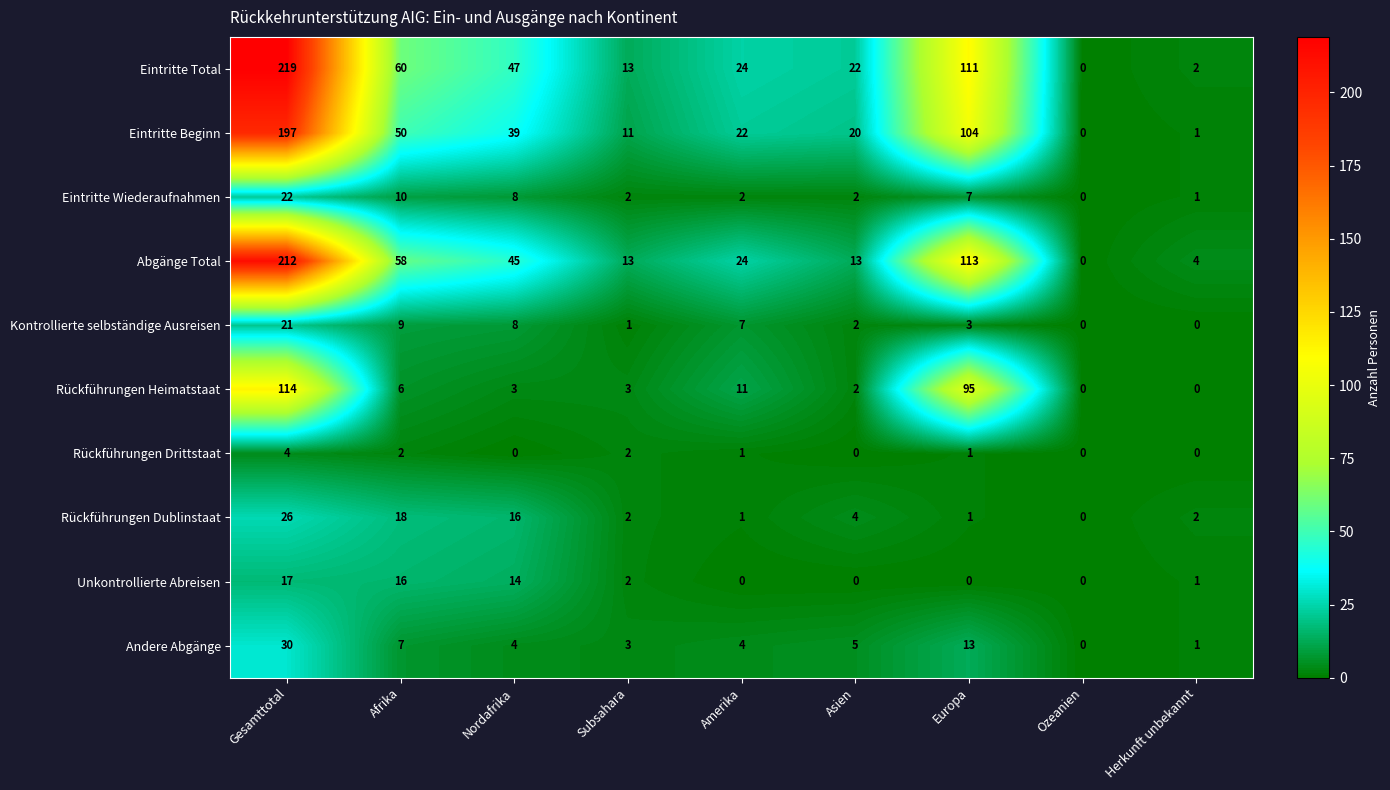

What is the highest value of the Eintritte Wiederaufnahmen series?

22